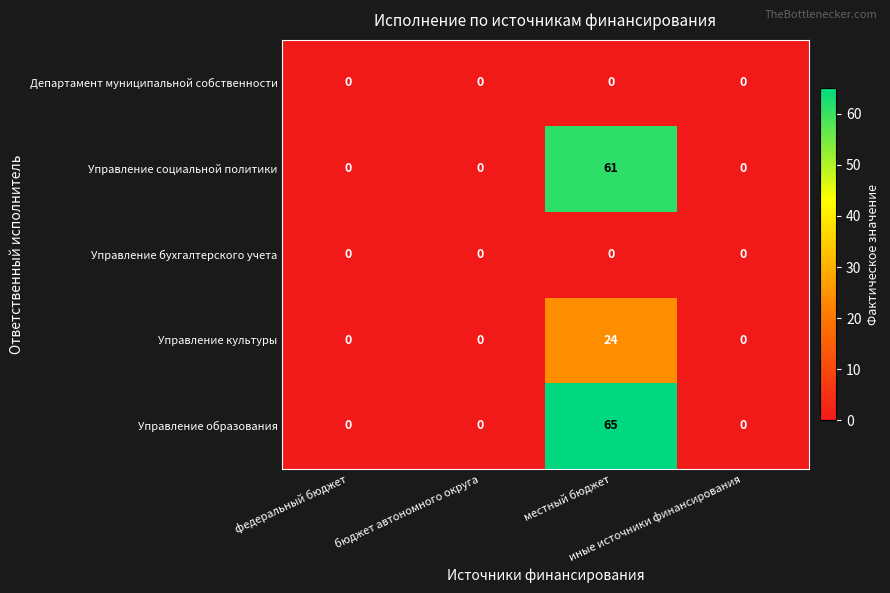

What is the highest value of the Управление социальной политики series?

61